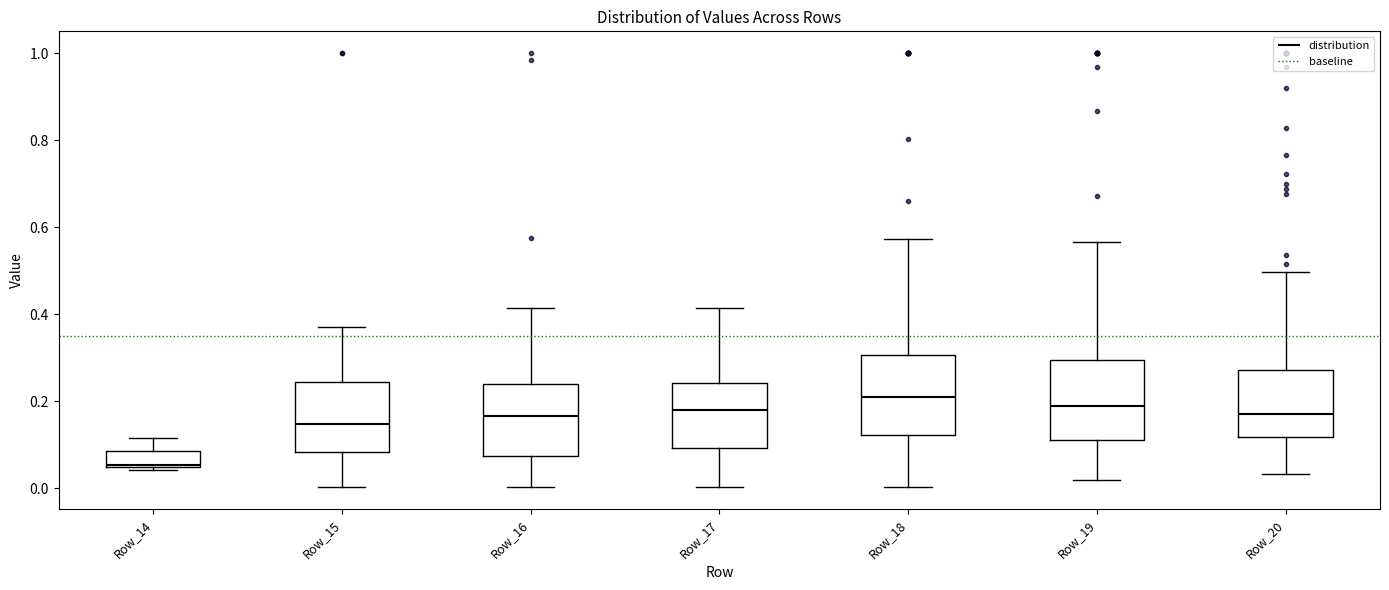

Reading left to right, read every box against the y-axis: the position of its median line, the range the box covers, and the ends of its whiskers. The values are not printed on the chart, so give them approximately, as read against the axis.

Row_14: median 0.06, box 0.04 to 0.08, whiskers 0.04 (just below the box's lower edge) to 0.12
Row_15: median 0.14, box 0.08 to 0.24, whiskers 0.00 to 0.38
Row_16: median 0.16, box 0.08 to 0.24, whiskers 0.00 to 0.42
Row_17: median 0.18, box 0.10 to 0.24, whiskers 0.00 to 0.42
Row_18: median 0.20, box 0.12 to 0.30, whiskers 0.00 to 0.58
Row_19: median 0.18, box 0.12 to 0.30, whiskers 0.02 to 0.56
Row_20: median 0.16, box 0.12 to 0.28, whiskers 0.04 to 0.50